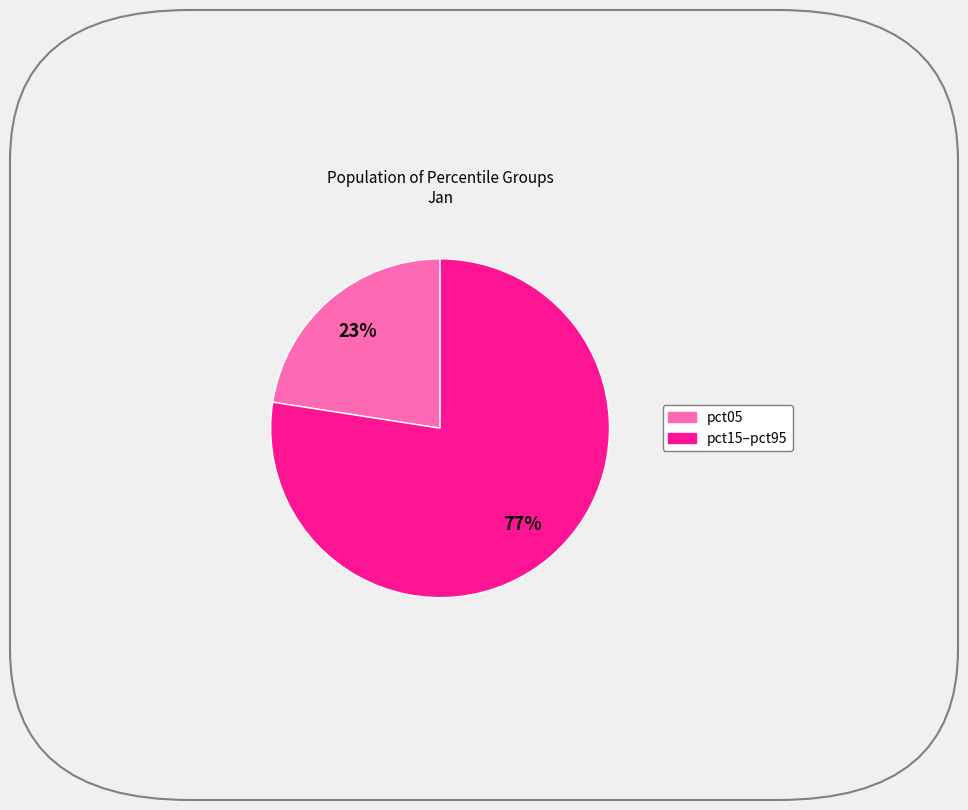

How many segments does this pie chart have?

2